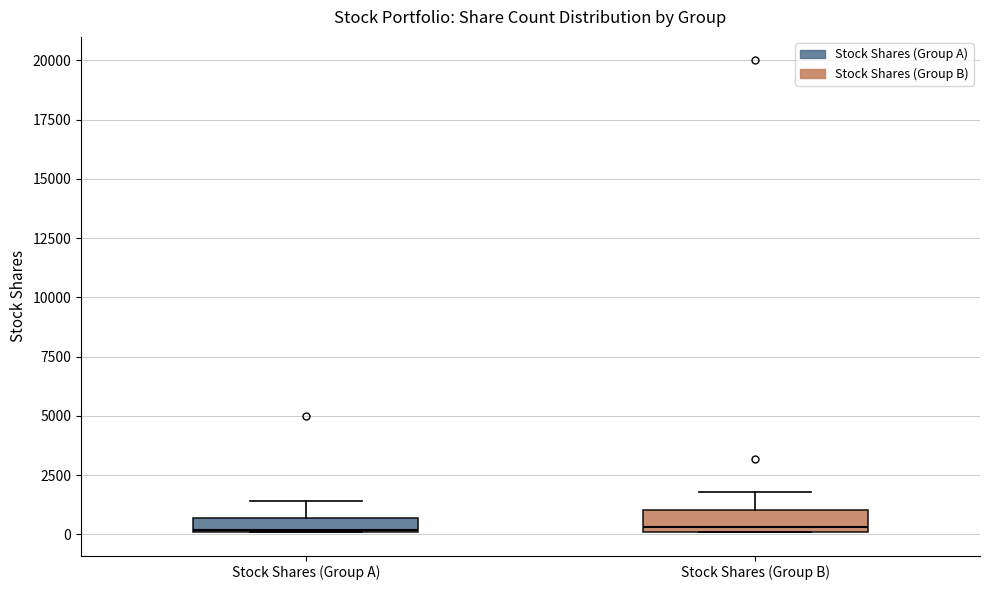

Where is the lower edge of the box for Stock Shares (Group A) on the y-axis? The values are not printed on the chart, so give them approximately, as read against the axis.

0